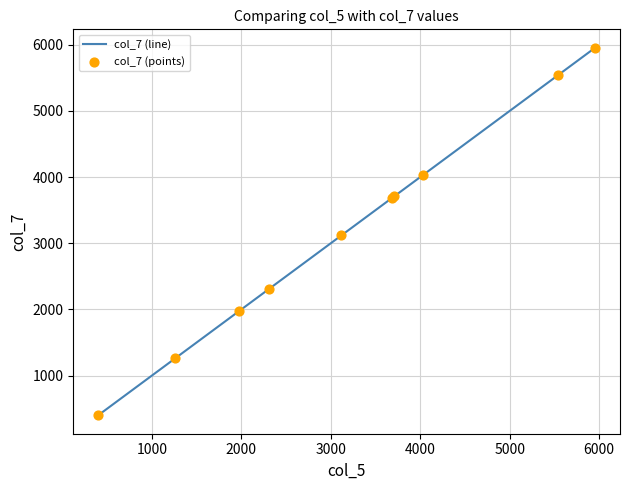

What is the difference between the maximum and minimum values?

5555